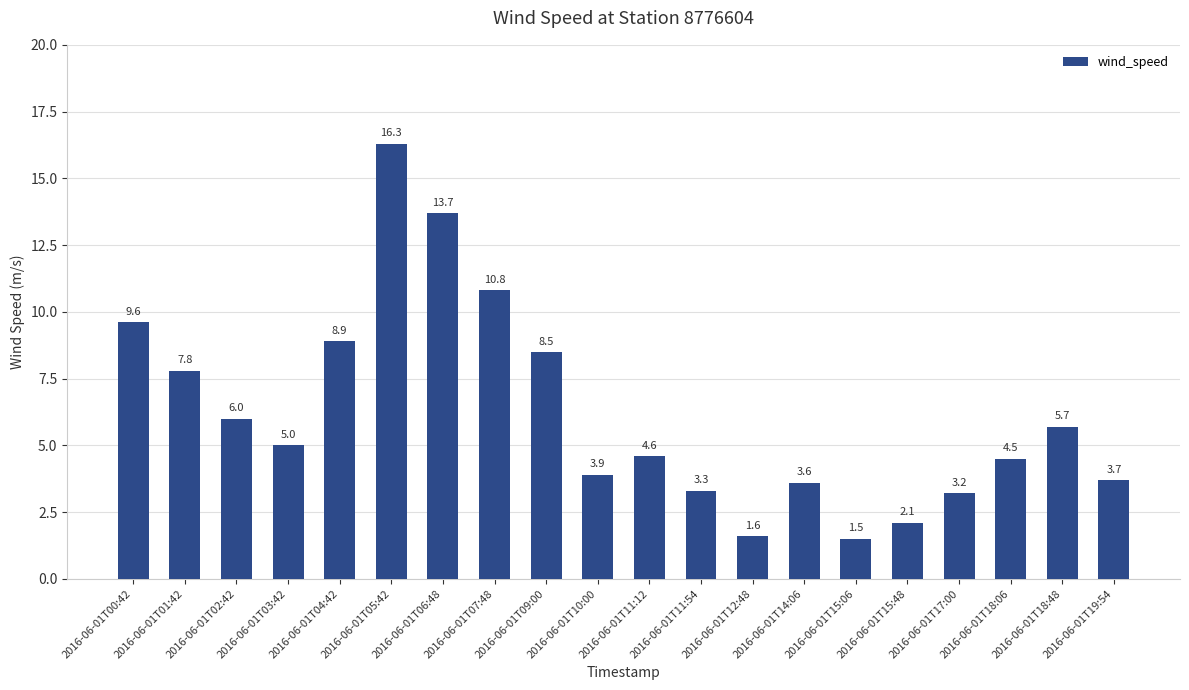

List the labels in order of value, smallest first.

2016-06-01T15:06, 2016-06-01T12:48, 2016-06-01T15:48, 2016-06-01T17:00, 2016-06-01T11:54, 2016-06-01T14:06, 2016-06-01T19:54, 2016-06-01T10:00, 2016-06-01T18:06, 2016-06-01T11:12, 2016-06-01T03:42, 2016-06-01T18:48, 2016-06-01T02:42, 2016-06-01T01:42, 2016-06-01T09:00, 2016-06-01T04:42, 2016-06-01T00:42, 2016-06-01T07:48, 2016-06-01T06:48, 2016-06-01T05:42